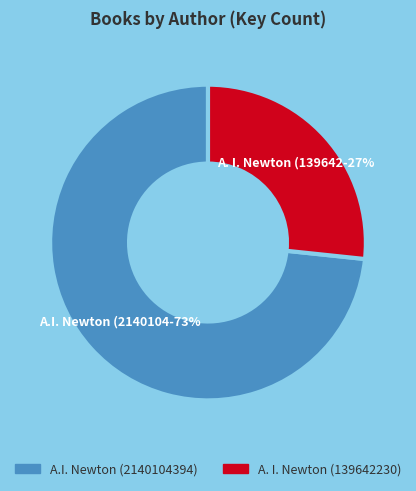

What is the largest slice in the pie chart?

A.I. Newton (2140104394)